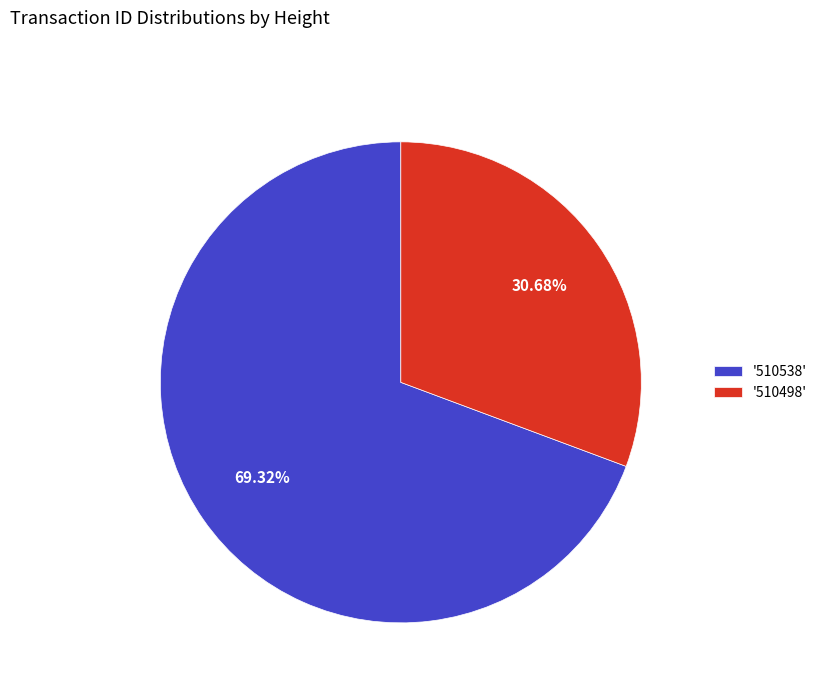

What is the smallest slice in the pie chart?

'510498'